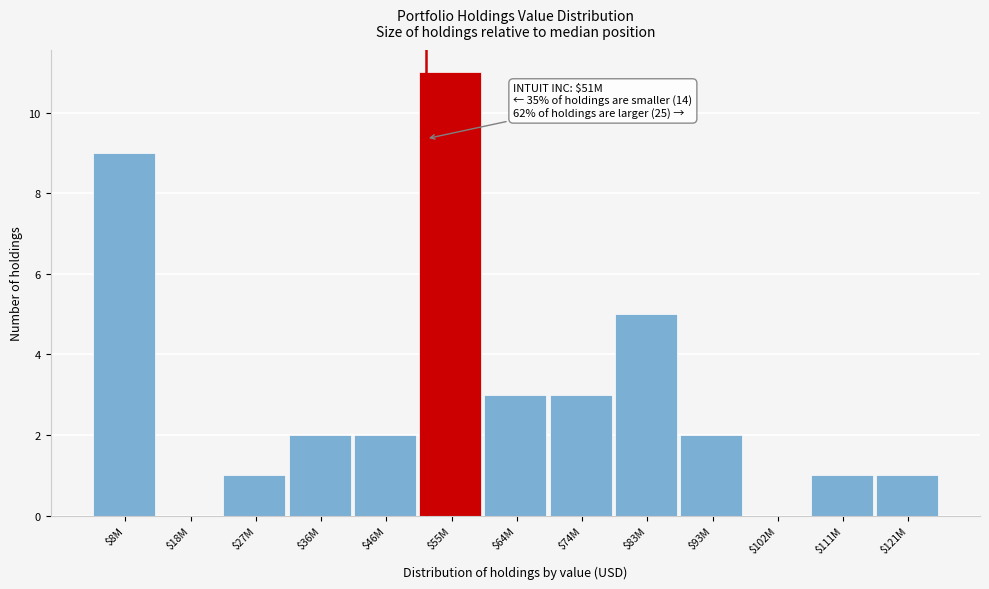

What is the sum of all values?

40